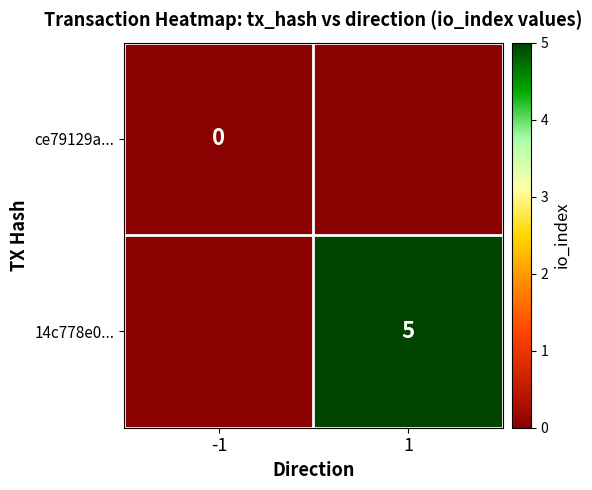

What value does the 14c778e0... series have at 1?

5